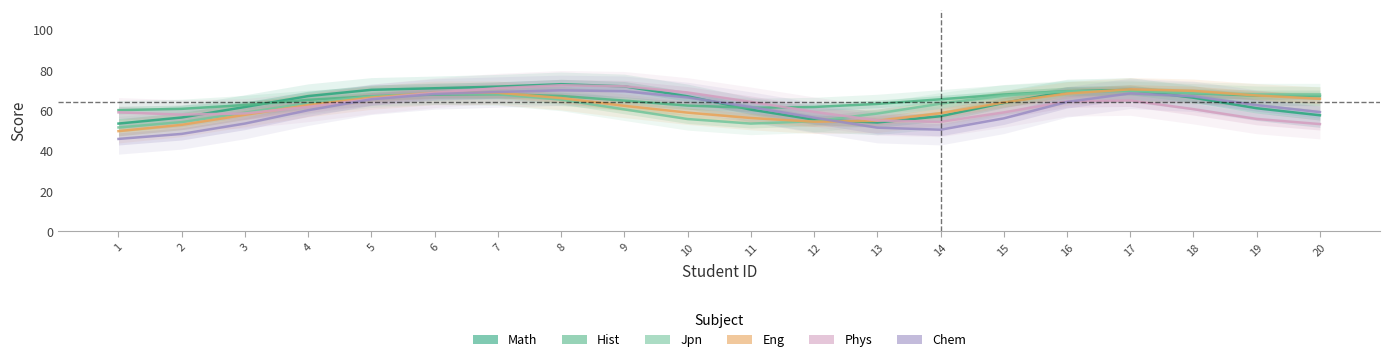

What is the minimum value shown in the chart?

45.9